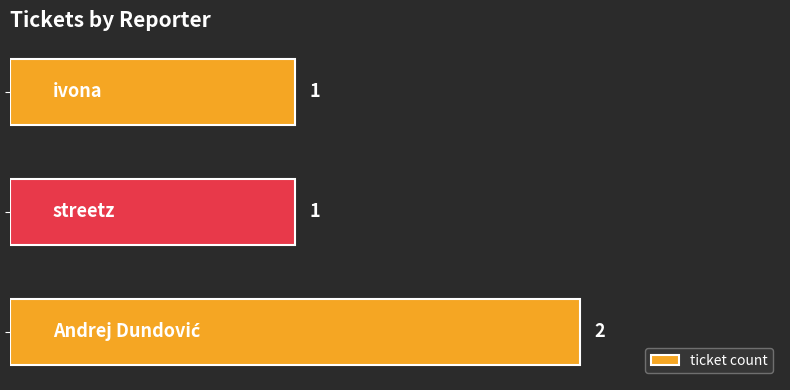

How many values are between 1 and 2?

3